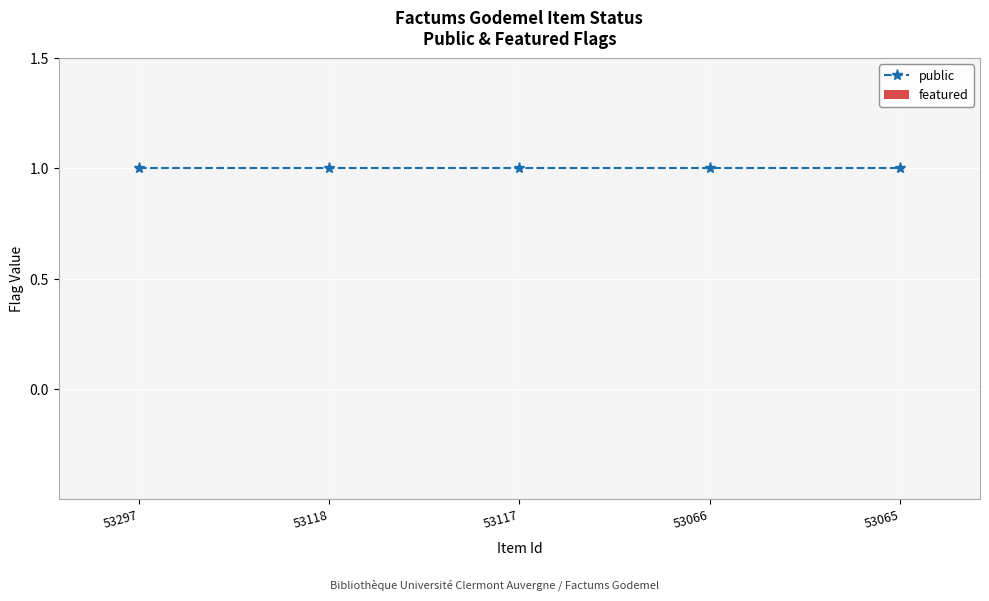

Reading right to left, what are all the values shown in this chart?

public: 1	1	1	1	1
featured: 0	0	0	0	0